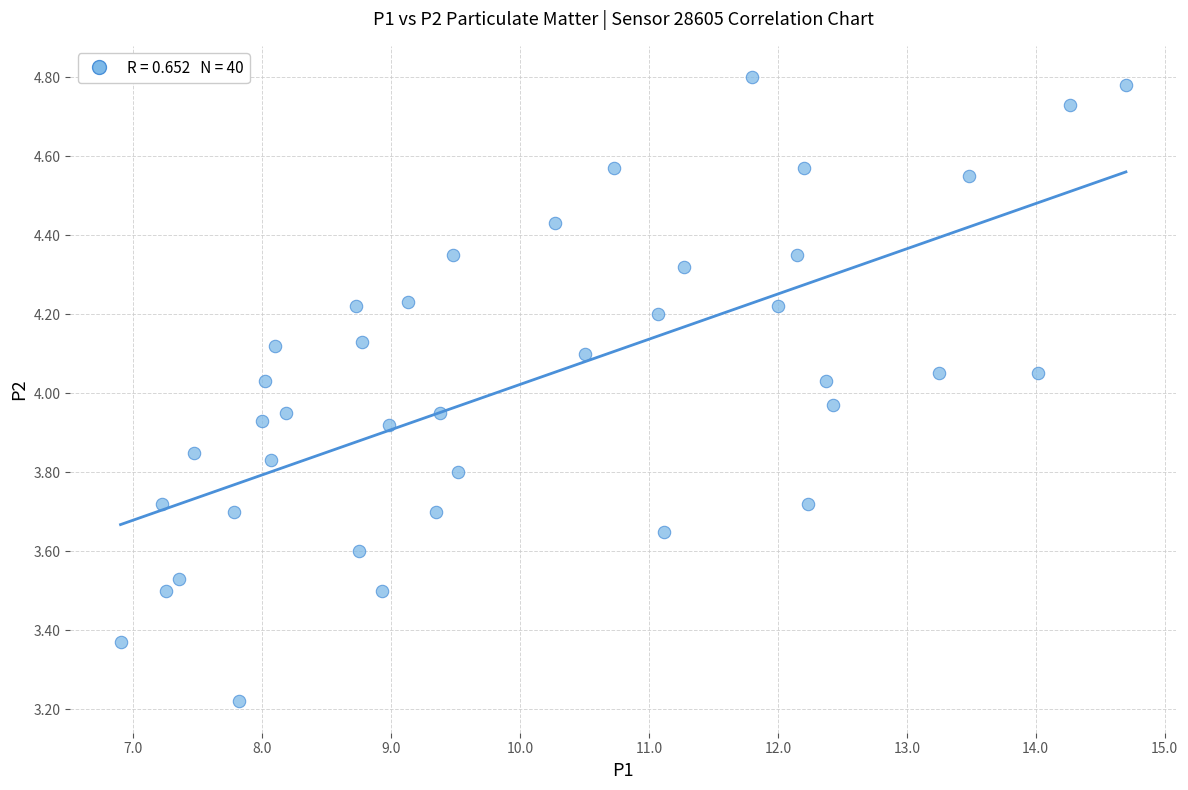

What is the range of Y values (max minus min)?

1.6